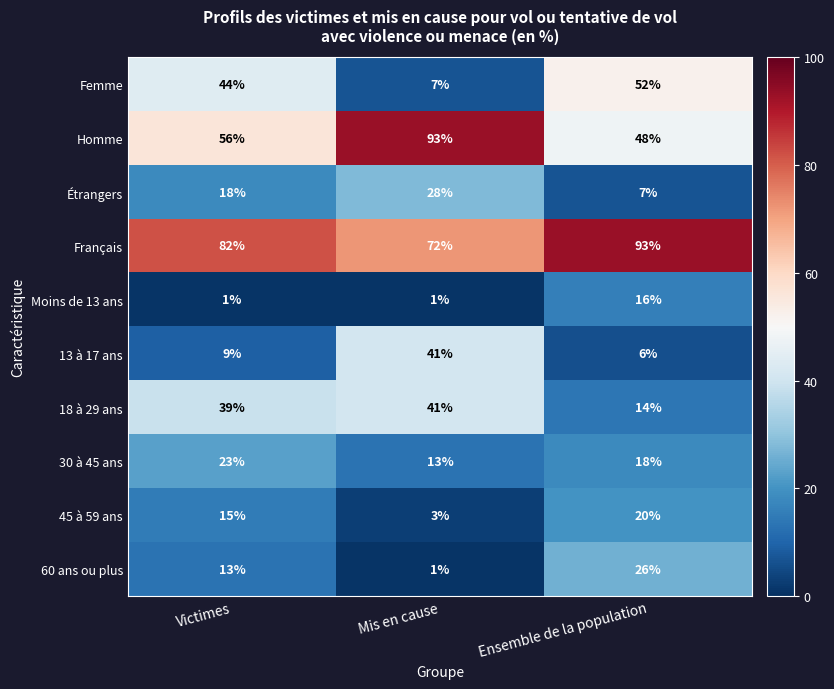

How many series are shown in this chart?

10